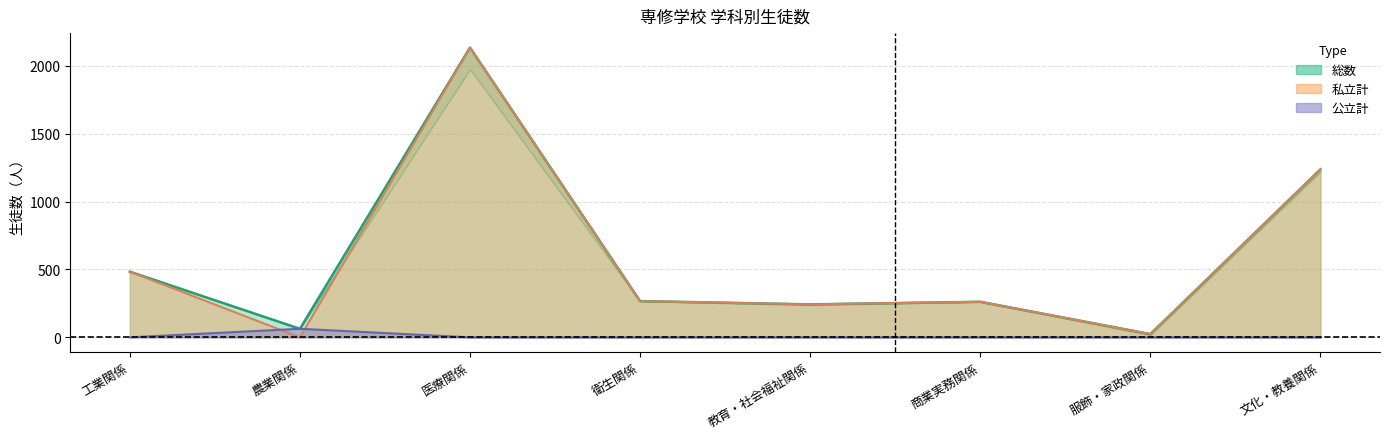

In 私立計 (線), how many points are lower than both neighbors (excluding endpoints)?

3